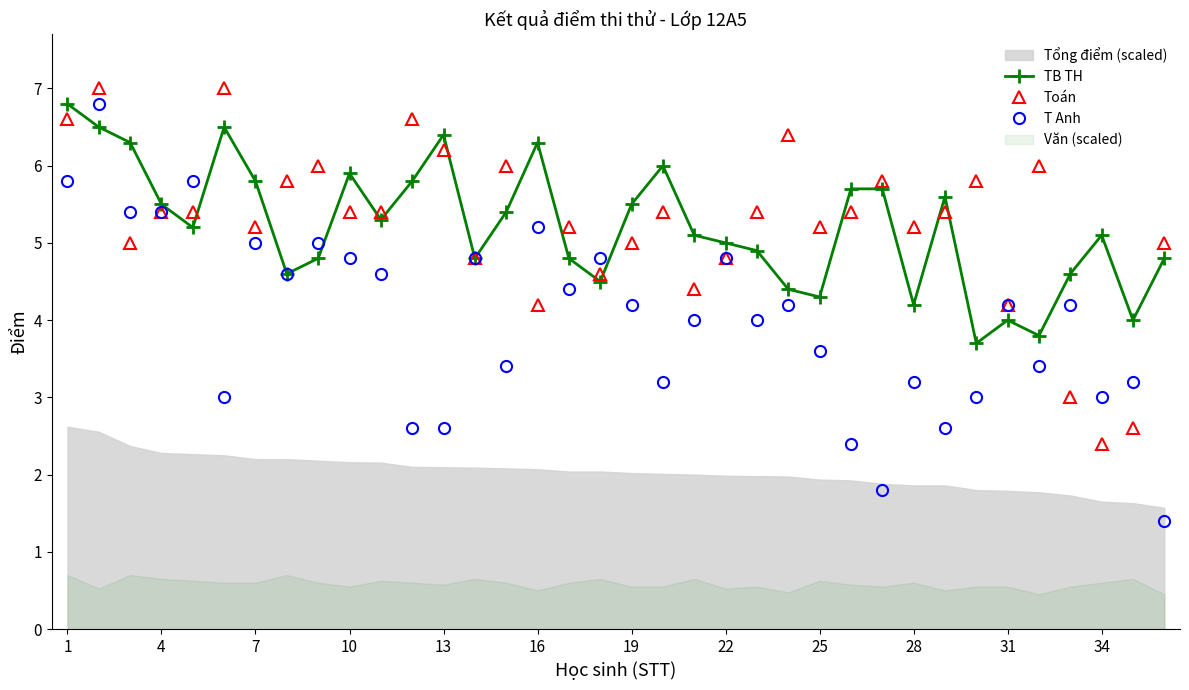

True or false: T Anh has more than 1 points higher than both neighbors.

True